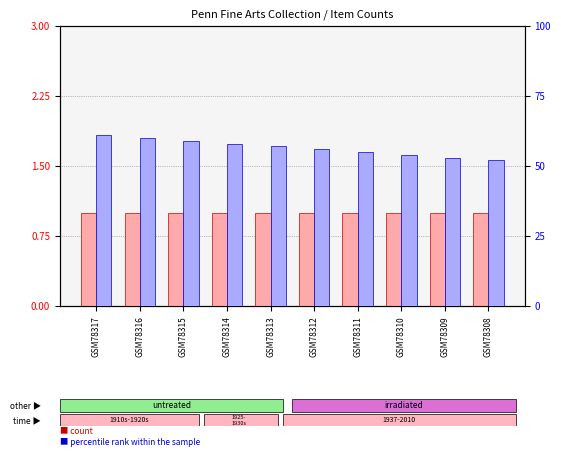

List the series in order of their overall mean, lowest first.

count, percentile rank within the sample